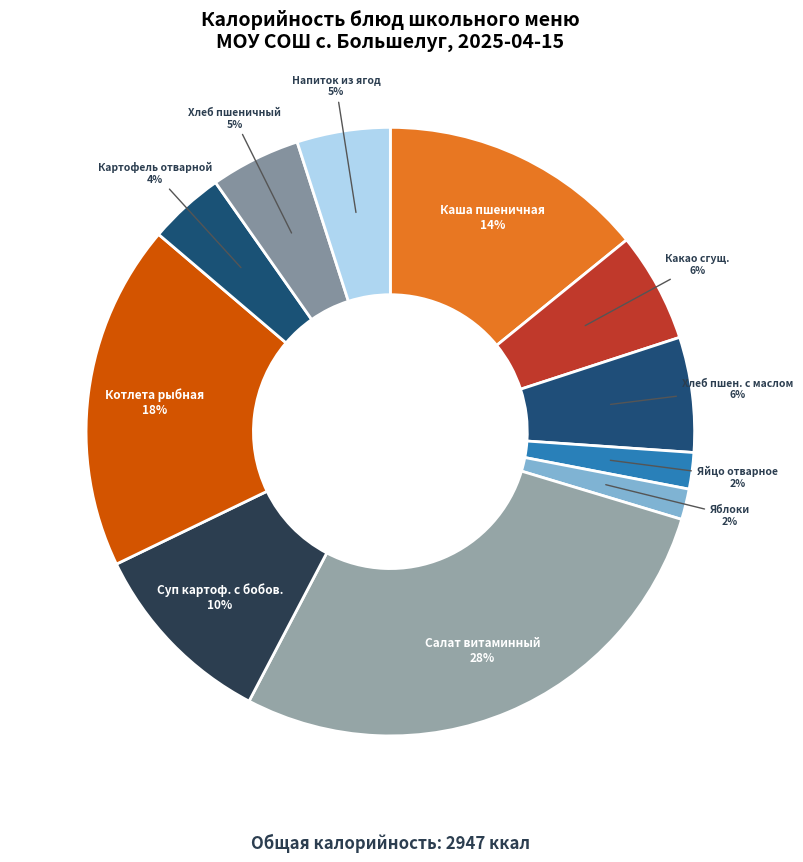

Combined, do Яйцо отварное and Котлета рыбная account for over 50%?

No